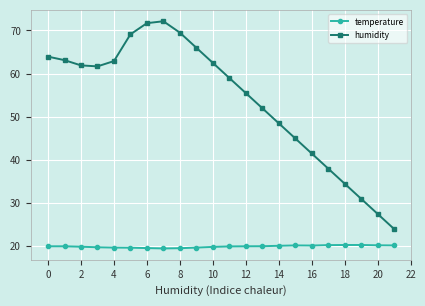

At how many categories does at least one series exceed 68?

4